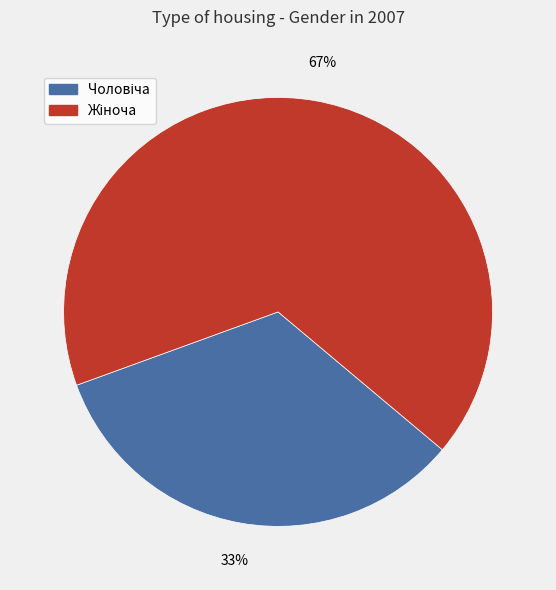

To the nearest percent, what is the average slice percentage?

50%